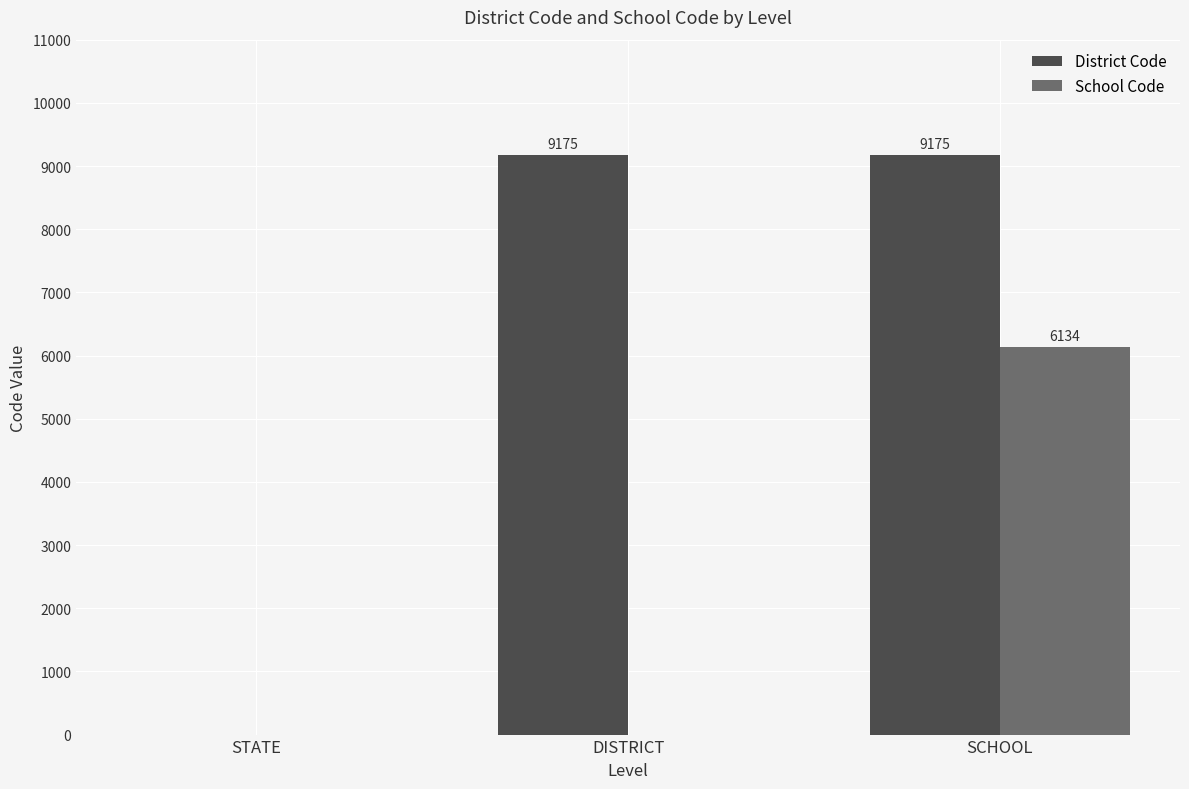

How many groups of bars are there?

3